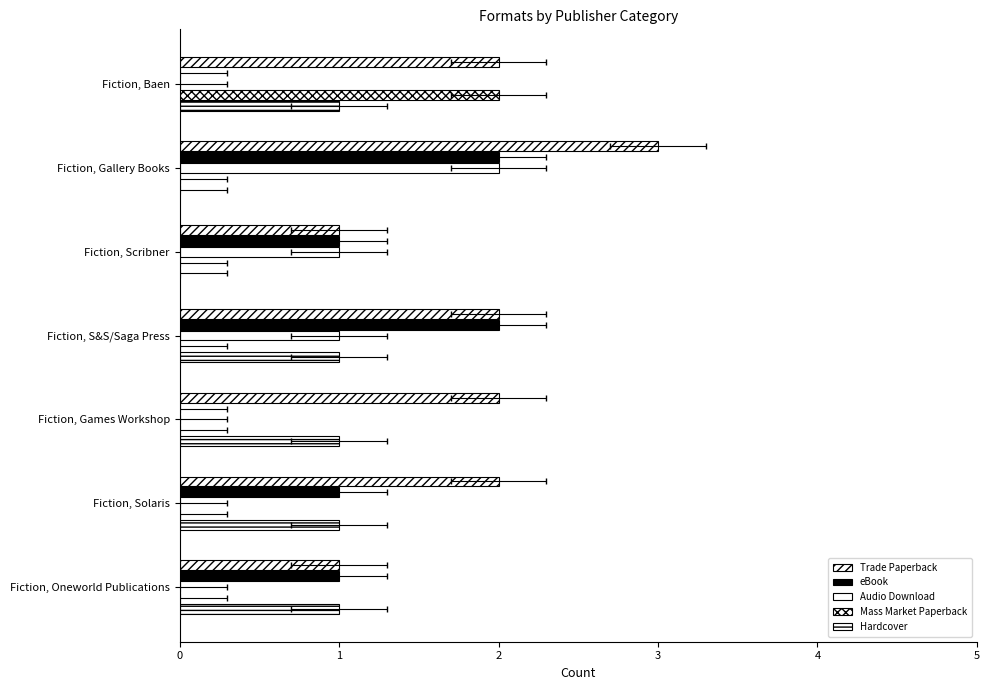

Is it true that Trade Paperback equals 3 at Fiction, S&S/Saga Press?

False